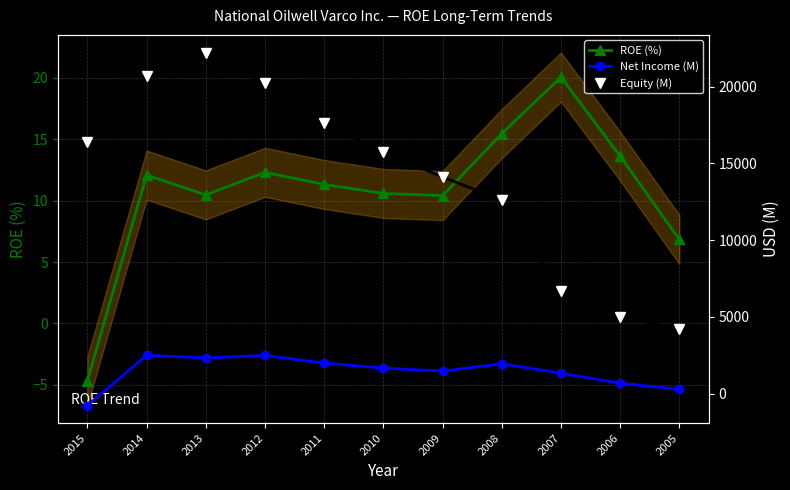

What is the minimum value shown in the chart?

-769.0